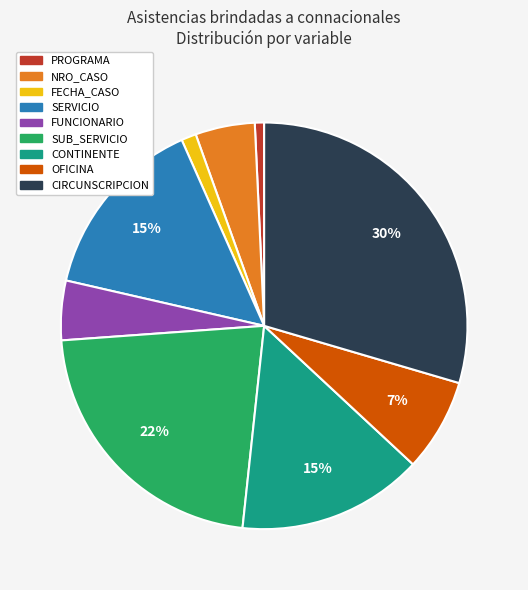

What is the largest slice in the pie chart?

CIRCUNSCRIPCION